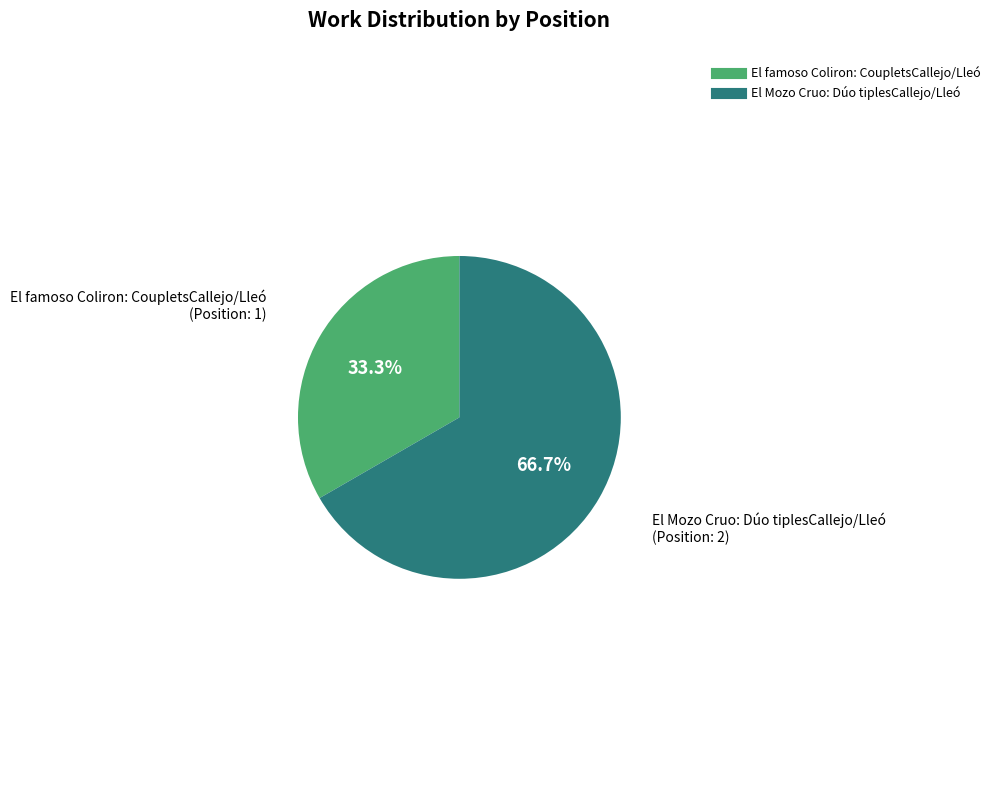

How many slices are in this pie chart?

2